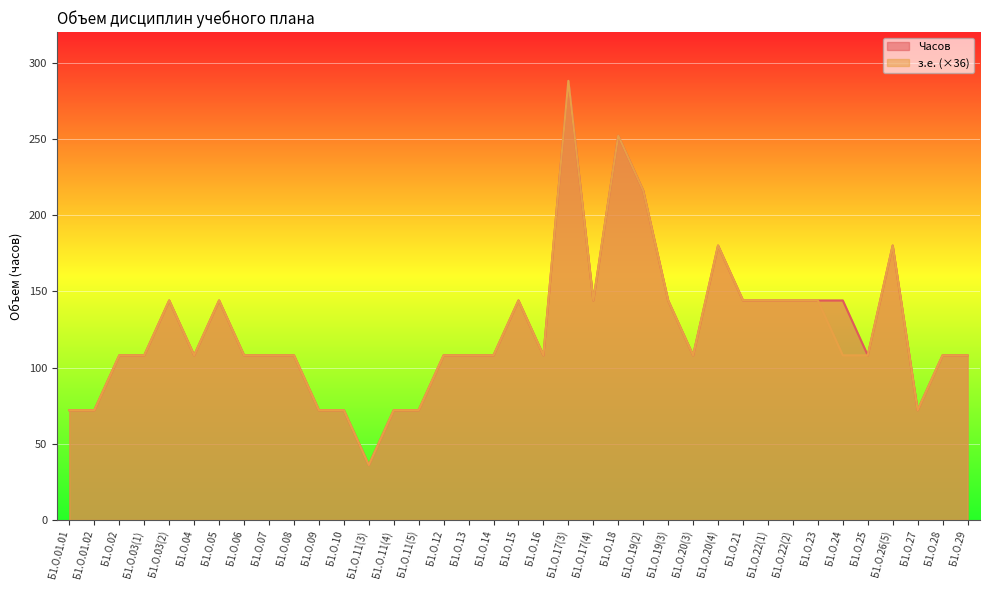

What are all the series names shown in the legend?

Часов, з.е. (×36)